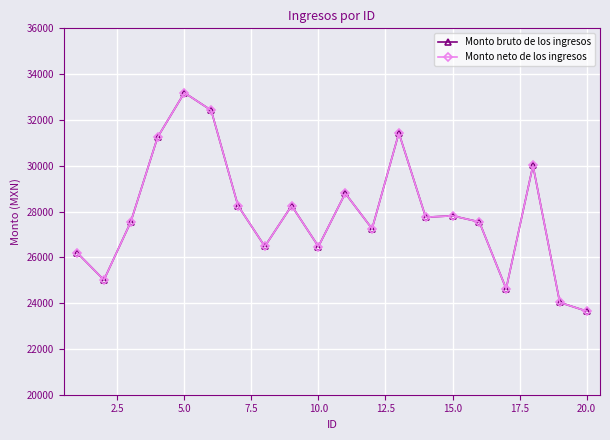

Is this an area chart (filled region under the line)?

No